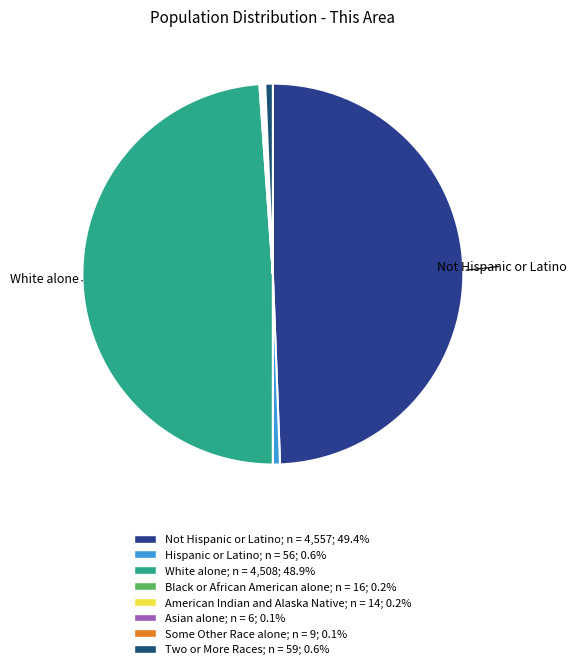

The White alone slice represents 36% of the pie. True or false?

False